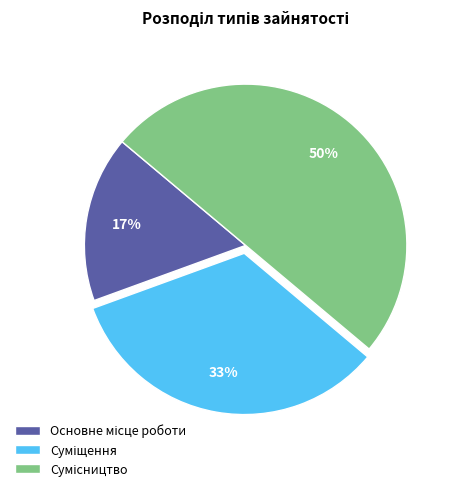

To the nearest percent, what is the average slice percentage?

33%